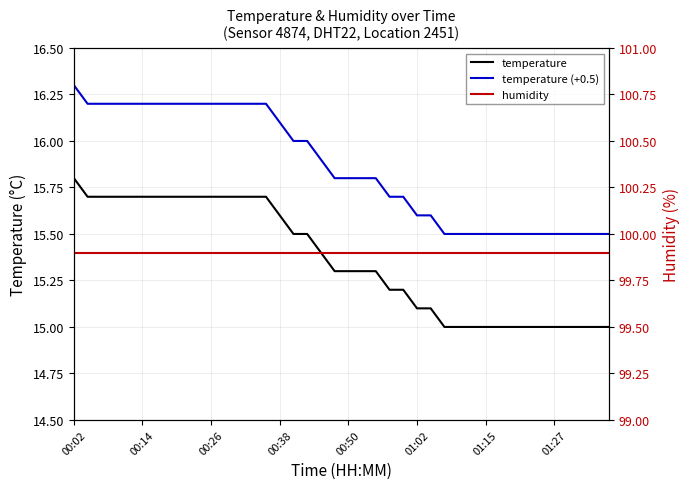

Between 01:02 and 16, which series saw the biggest shift?

temperature